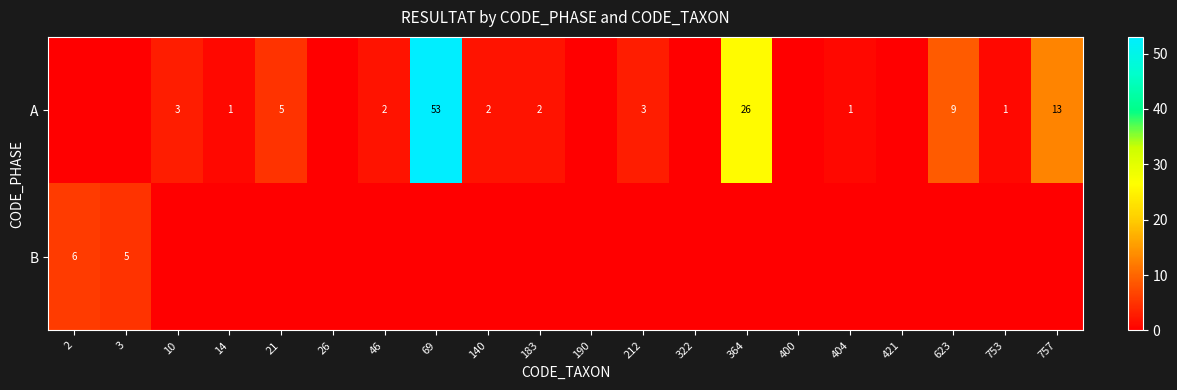

What is the sum of the A values at 404 and 10?

4